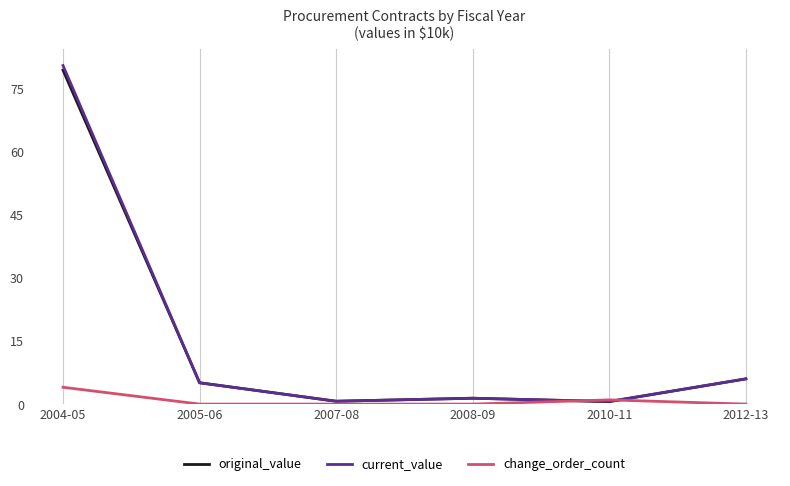

True or false: original_value has more than 1 interior local peaks.

False